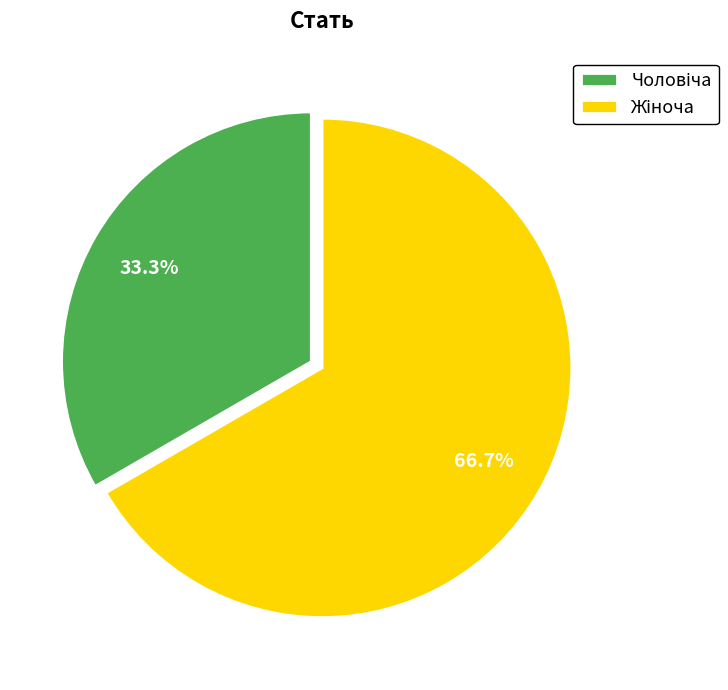

Does any single category account for the majority?

Yes